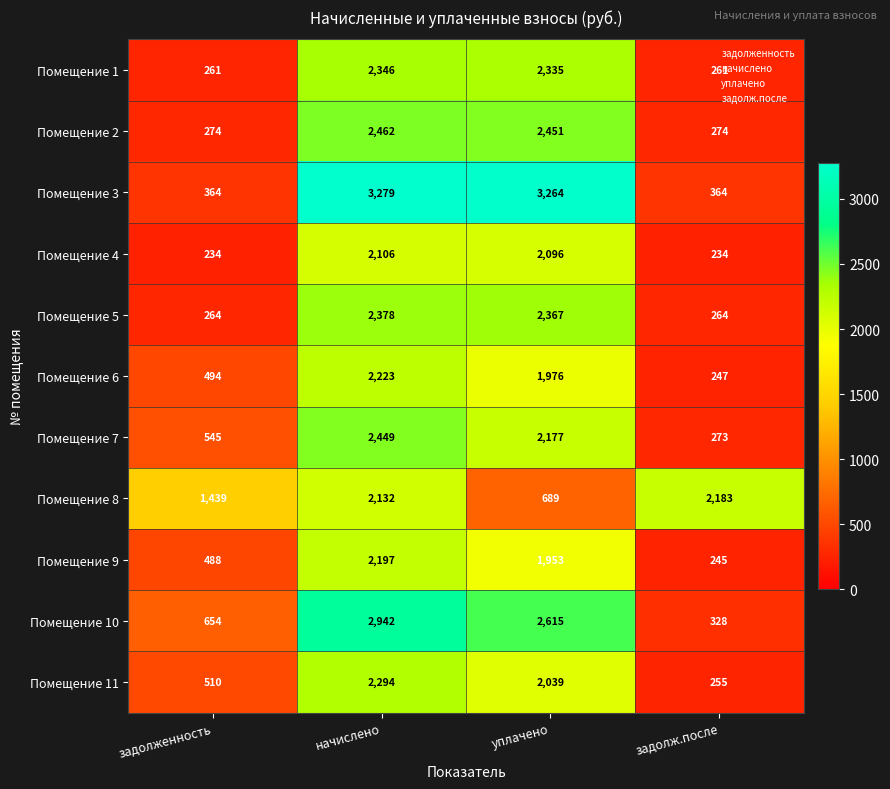

At which label does Помещение 3 reach its peak?

начислено